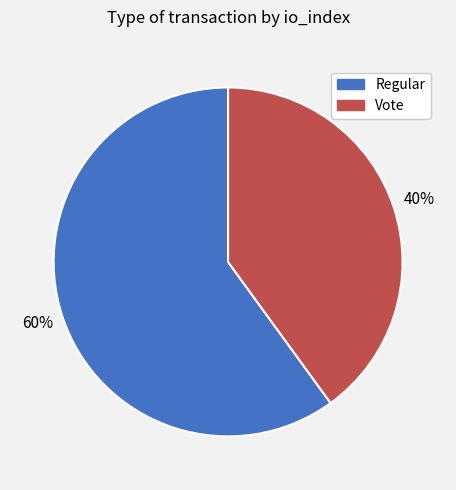

Does Vote represent more than half of the total?

No